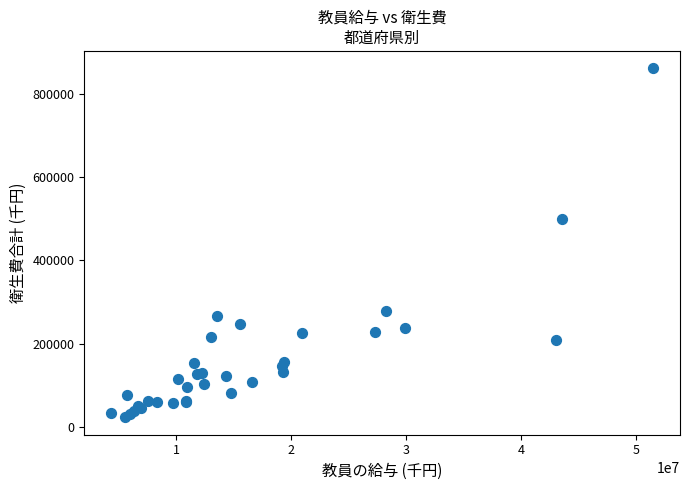

What Y value in the scatter plot is closest to 442107?

498520